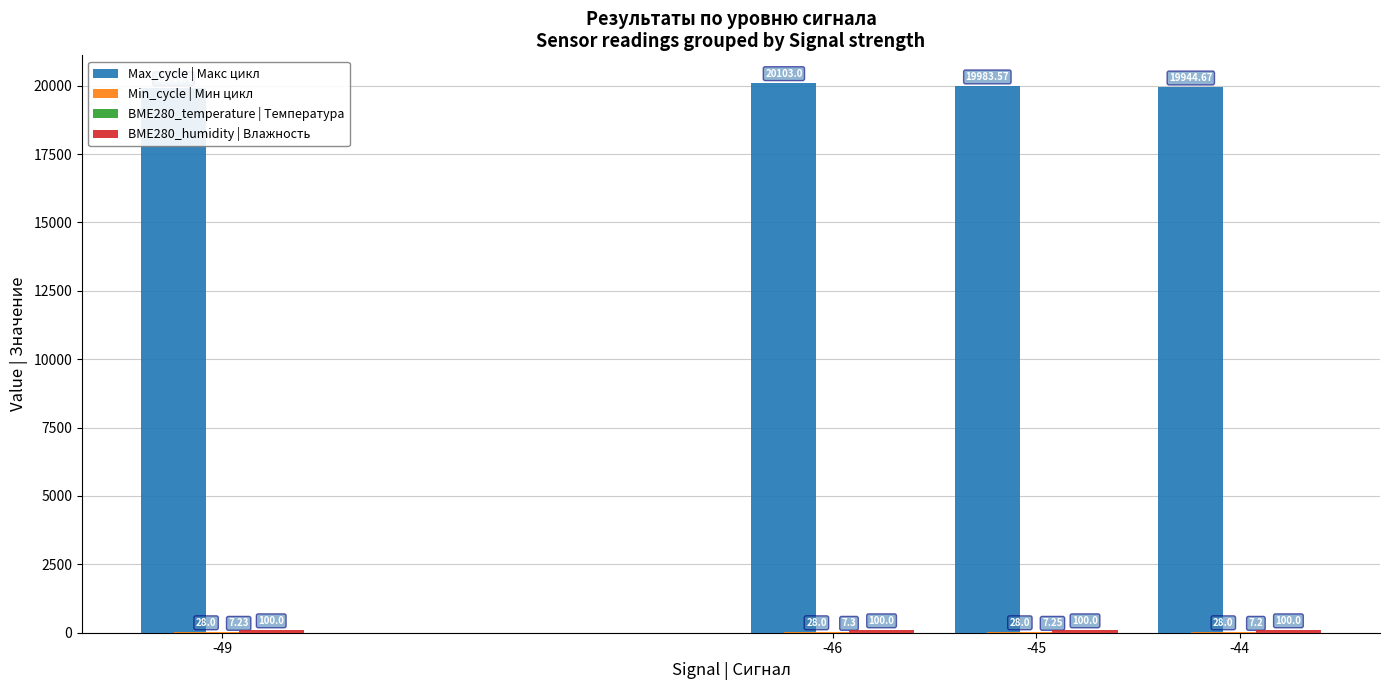

What is the minimum value shown in the chart?

7.2